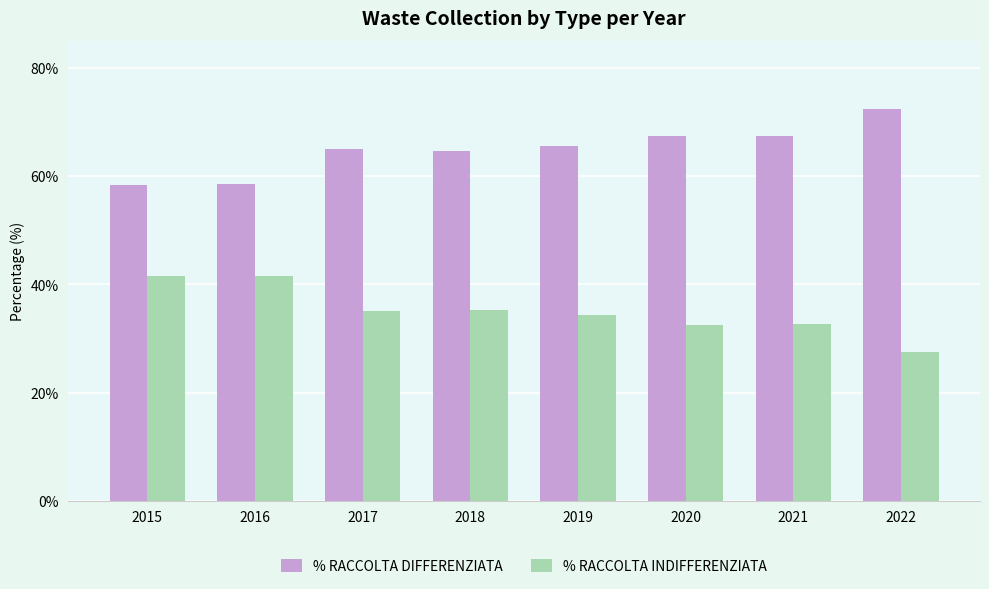

What is the difference between the maximum and second lowest values in the % RACCOLTA INDIFFERENZIATA series?

9.1